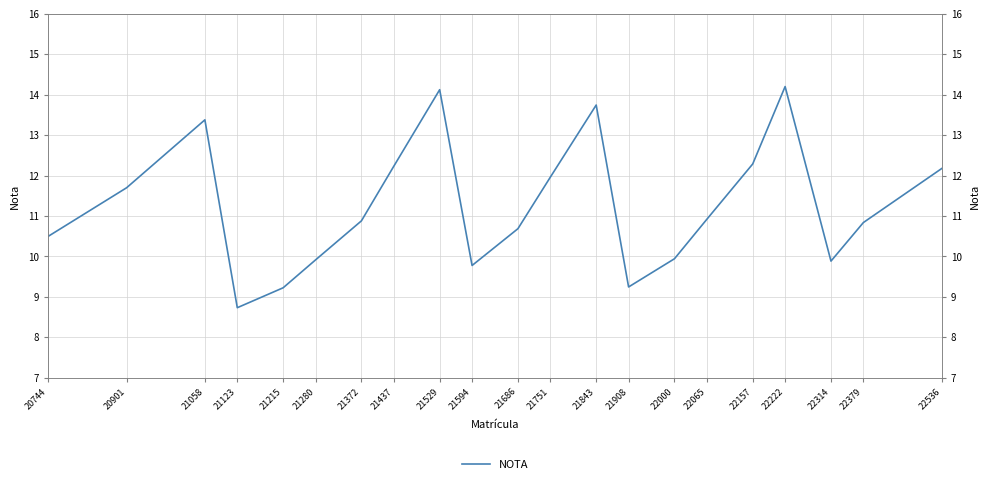

What is the sum of the values at 21843 and 22314?

23.6